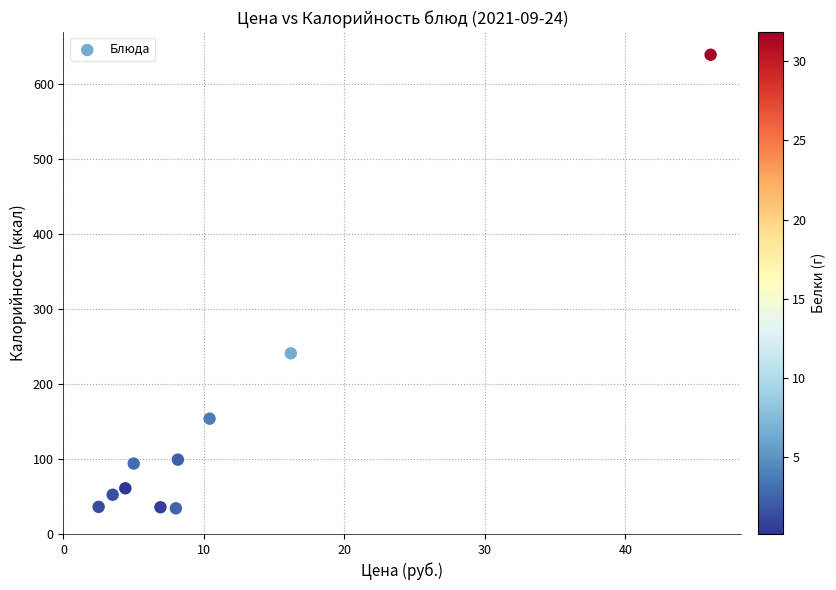

What Y value in the scatter plot is closest to 336?

241.1